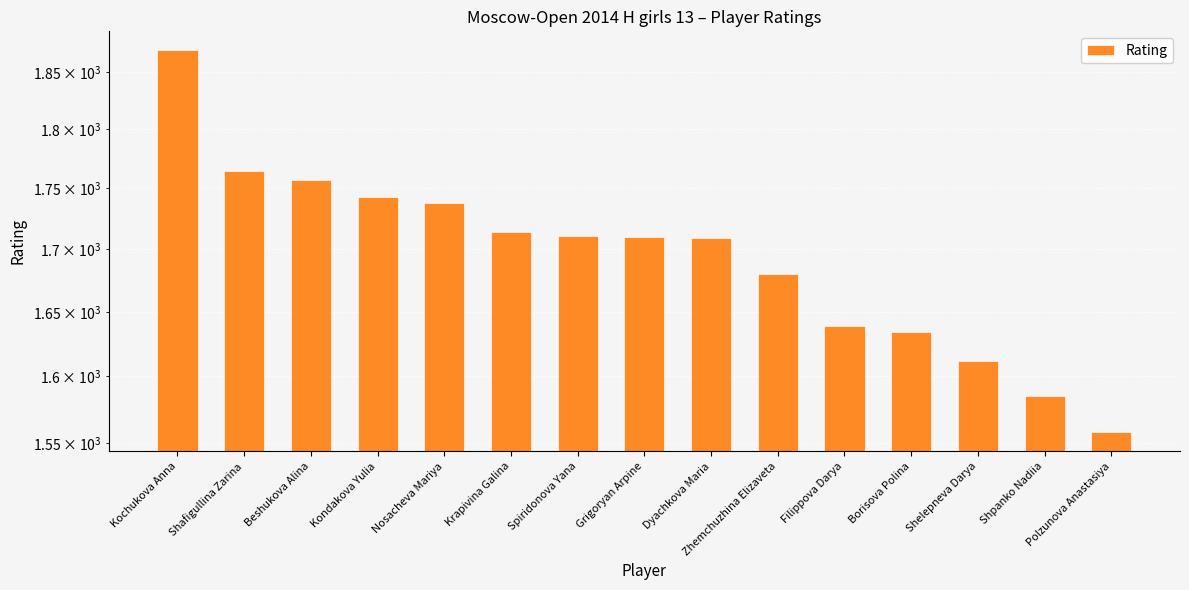

List the labels in order of value, largest first.

Kochukova Anna, Shafigullina Zarina, Beshukova Alina, Kondakova Yulia, Nosacheva Mariya, Krapivina Galina, Spiridonova Yana, Grigoryan Arpine, Dyachkova Maria, Zhemchuzhina Elizaveta, Filippova Darya, Borisova Polina, Shelepneva Darya, Shpanko Nadiia, Polzunova Anastasiya